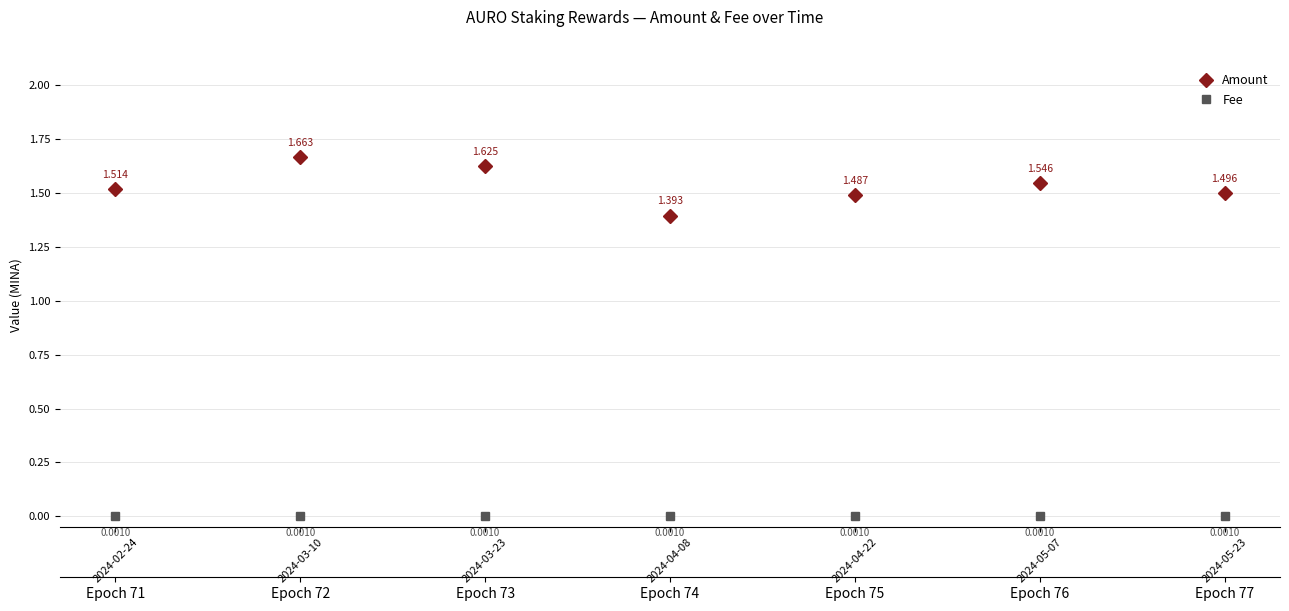

At which label is Fee closest to 0?

2024-02-24